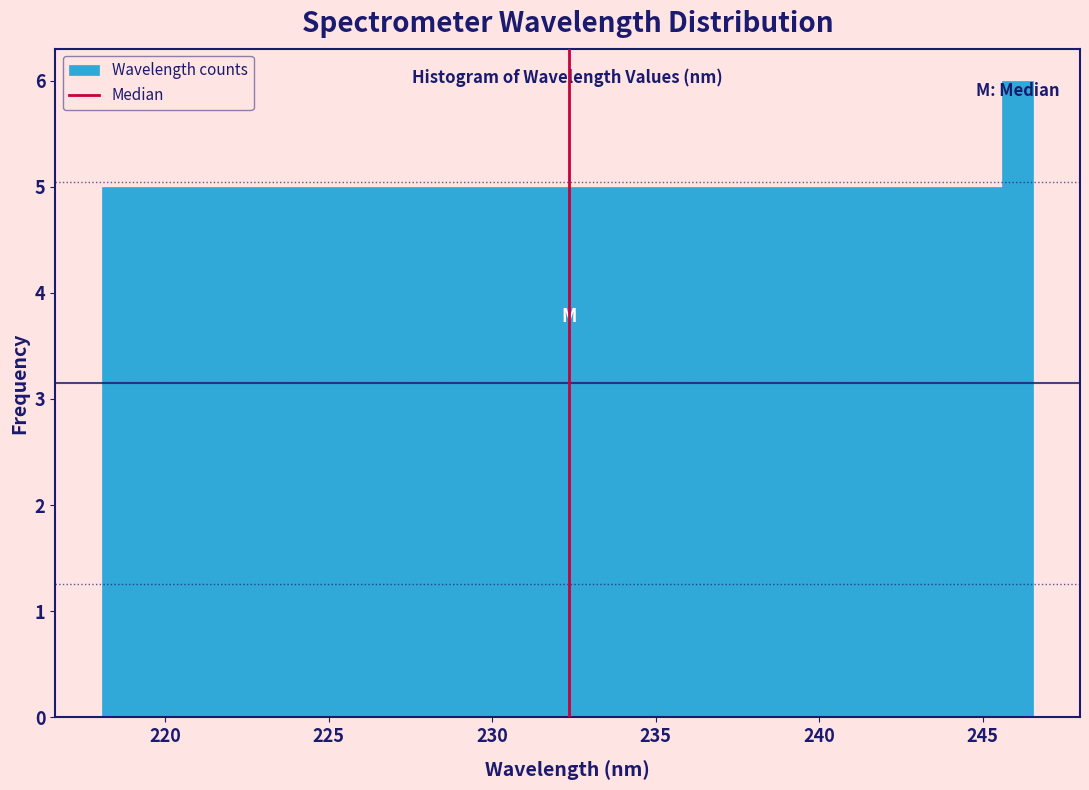

Around what value on the x-axis is the tallest bar? Give the approximate position of its centre, as read against the axis.

246.0